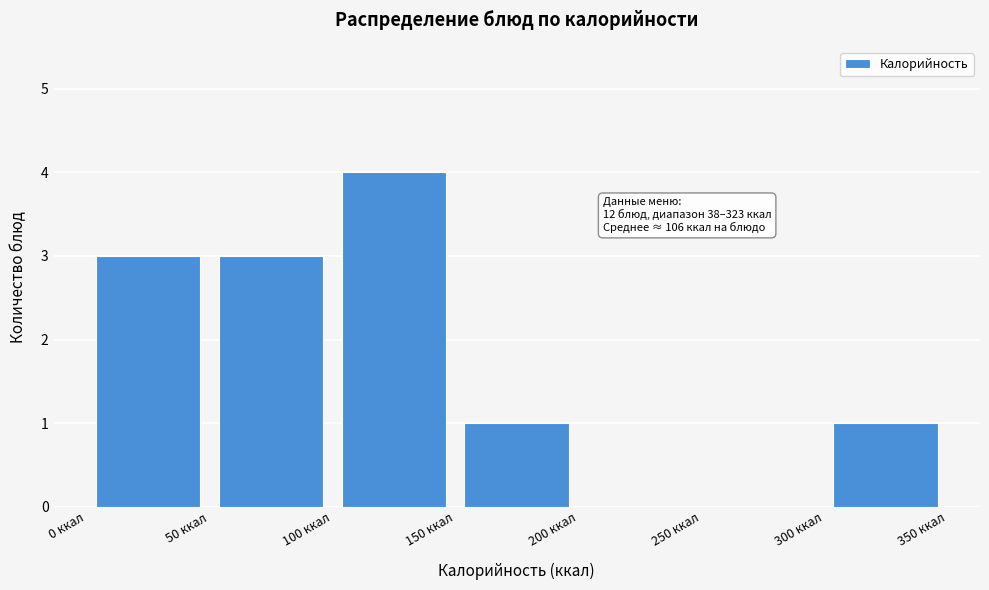

Over which range of the x-axis is the bar tallest?

100 to 150